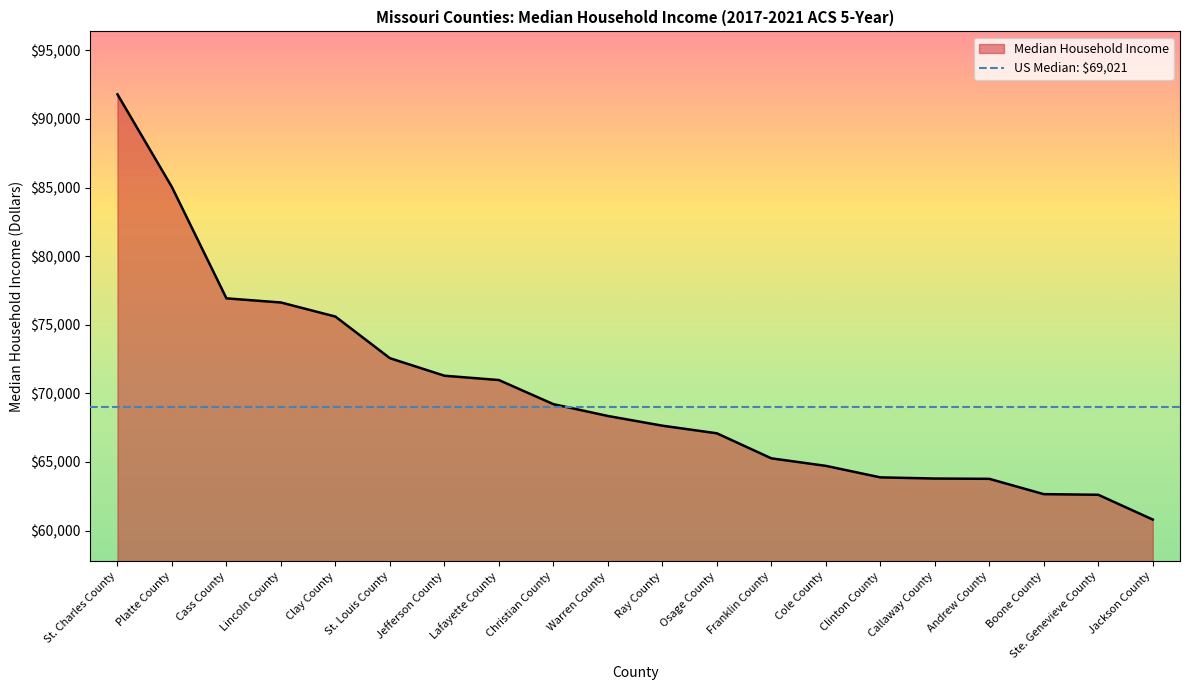

Reading left to right, what are all the values shown in this chart?

91792	85031	76924	76622	75596	72562	71285	70969	69212	68350	67643	67088	65263	64715	63876	63791	63769	62653	62607	60800